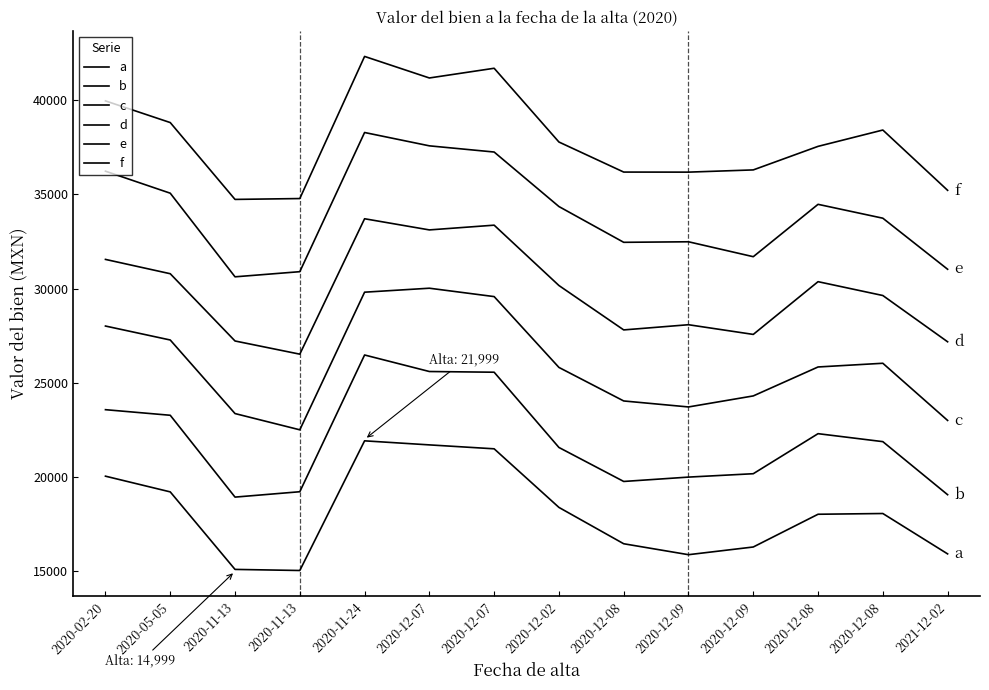

True or false: b has a value of 15390.5 at 2020-11-24.

False